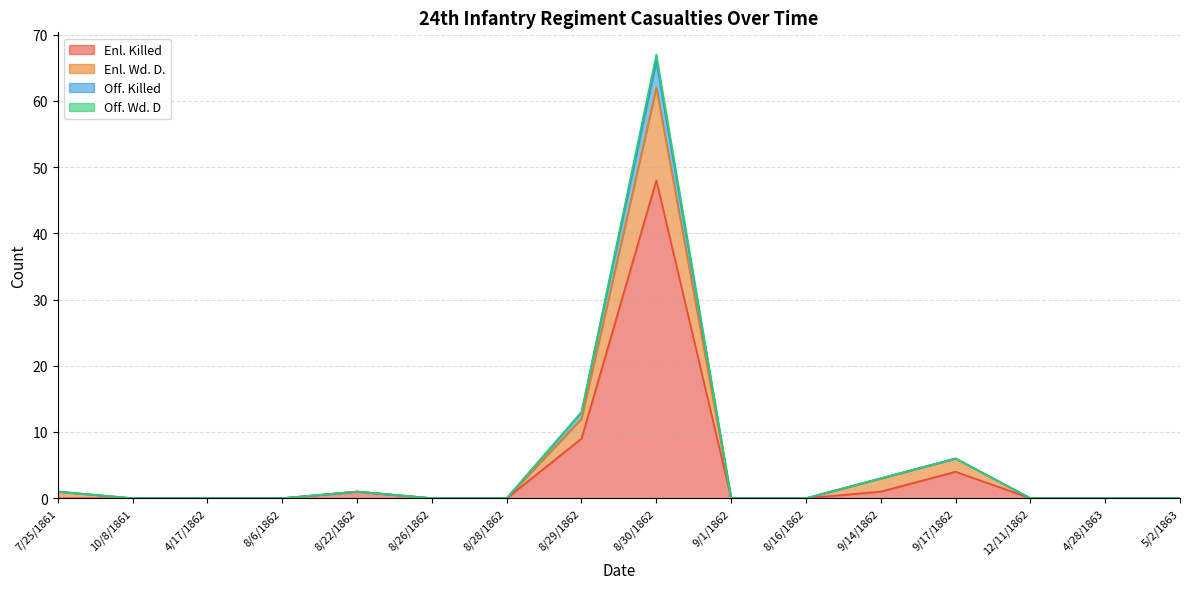

What is the total value across all series at 8/29/1862?

13